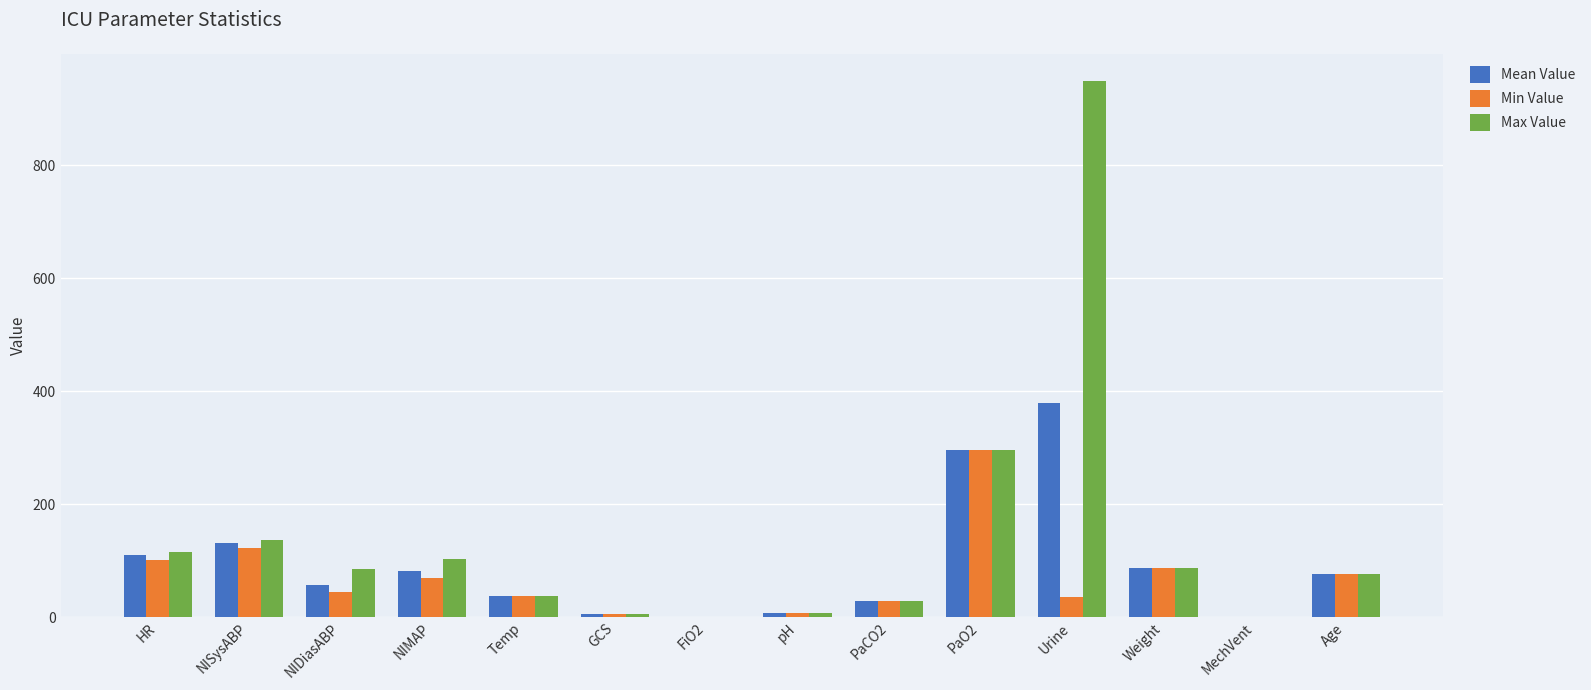

Is the value of Max Value at Age greater than the value of Mean Value at HR?

No